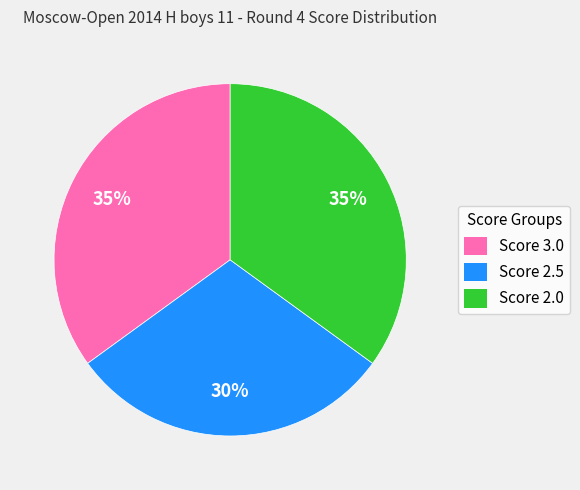

What is the smallest slice in the pie chart?

Score 2.5